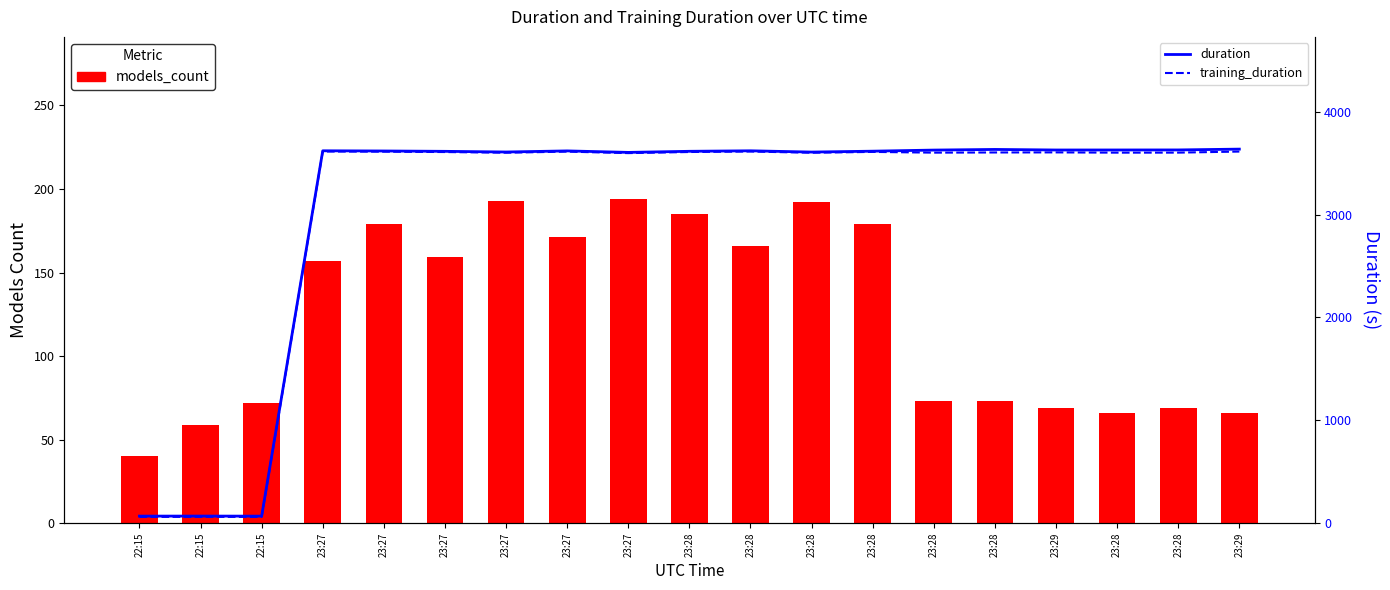

At which label does training_duration reach its peak?

23:27